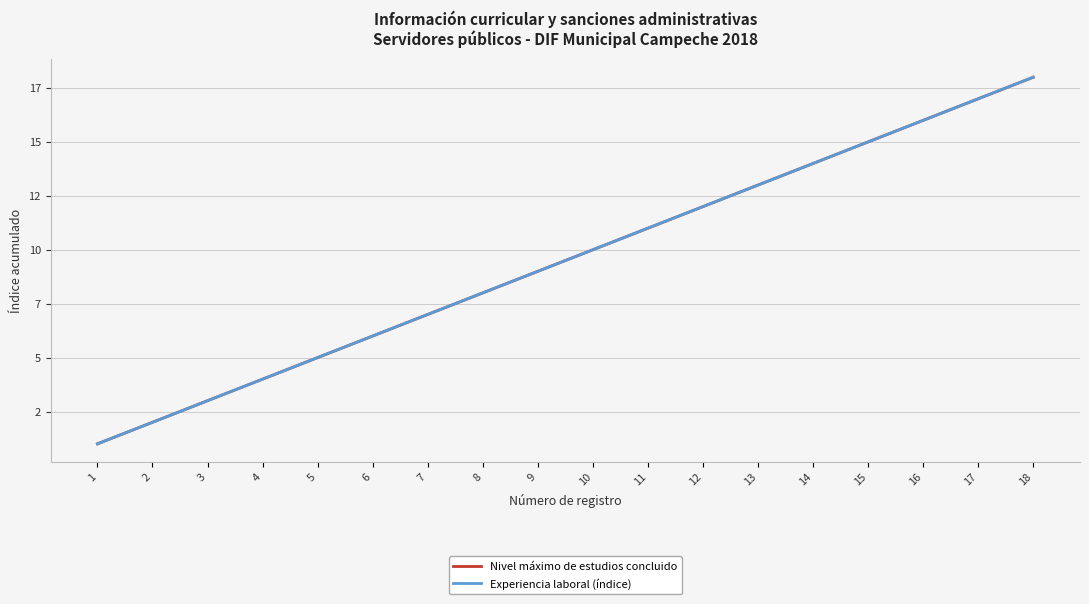

Rank the categories by Nivel máximo de estudios concluido value from lowest to highest.

1, 2, 3, 4, 5, 6, 7, 8, 9, 10, 11, 12, 13, 14, 15, 16, 17, 18